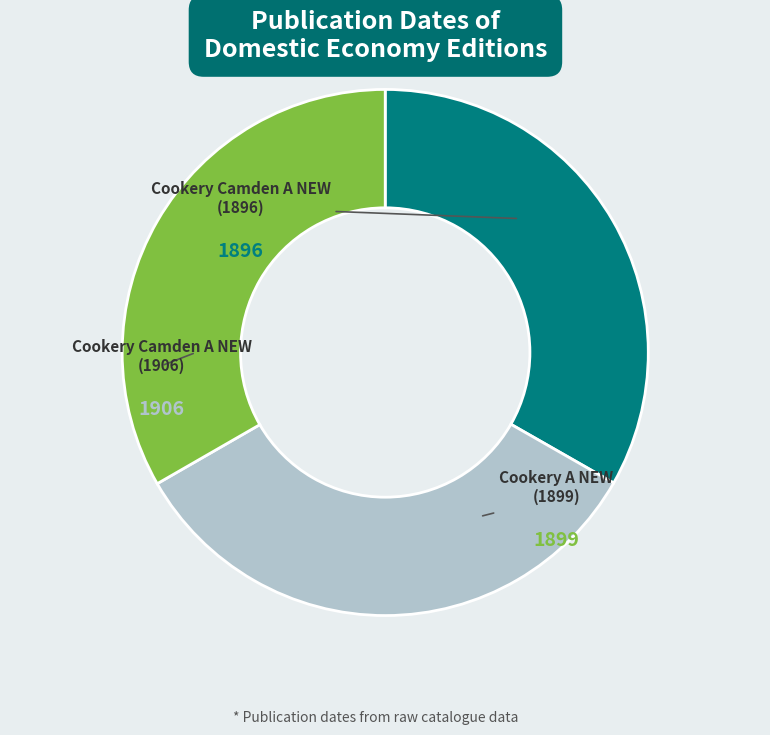

What percentage is the Cookery Camden A NEW (1906) slice, to the nearest percent?

33%